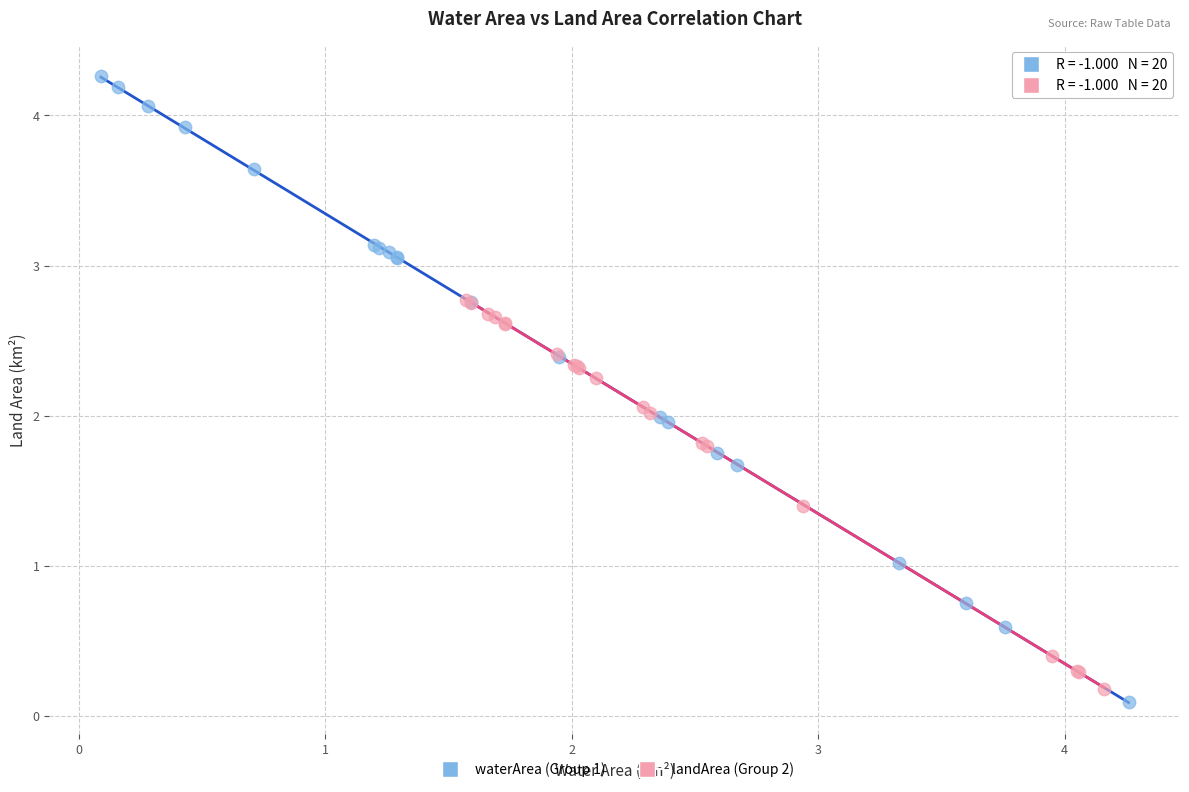

Which series reaches the maximum Y coordinate?

waterArea (Group 1)